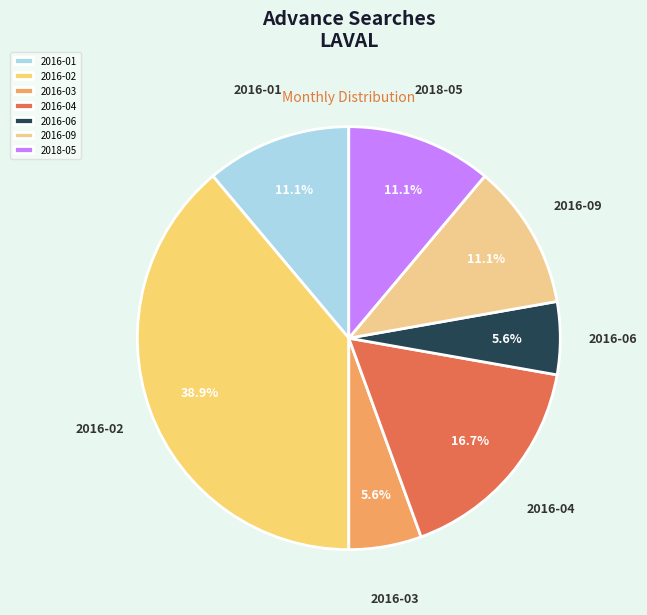

What is the total percentage of 2016-04 and 2018-05?

27.8%